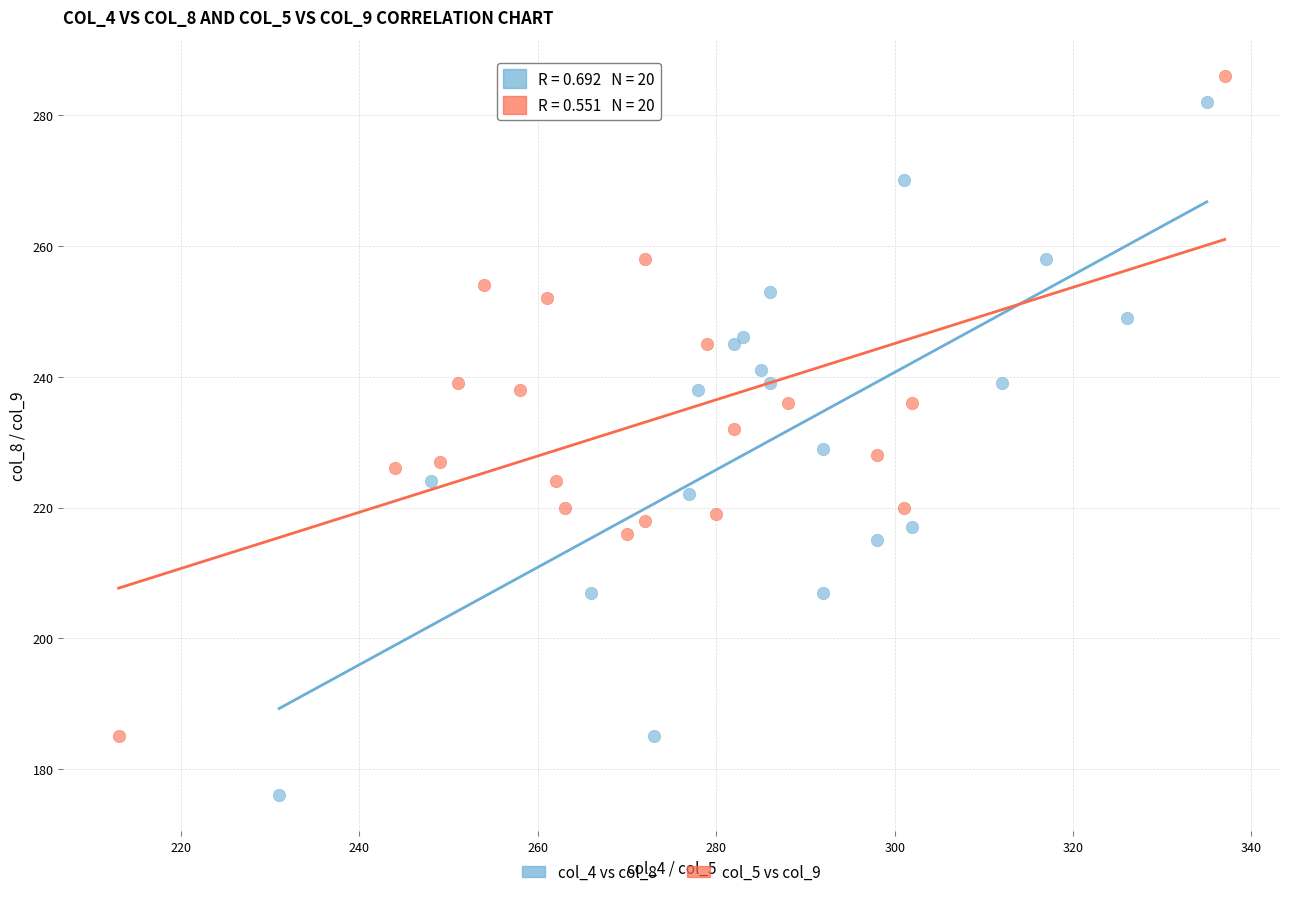

Which series reaches the minimum Y coordinate?

col_4 vs col_8